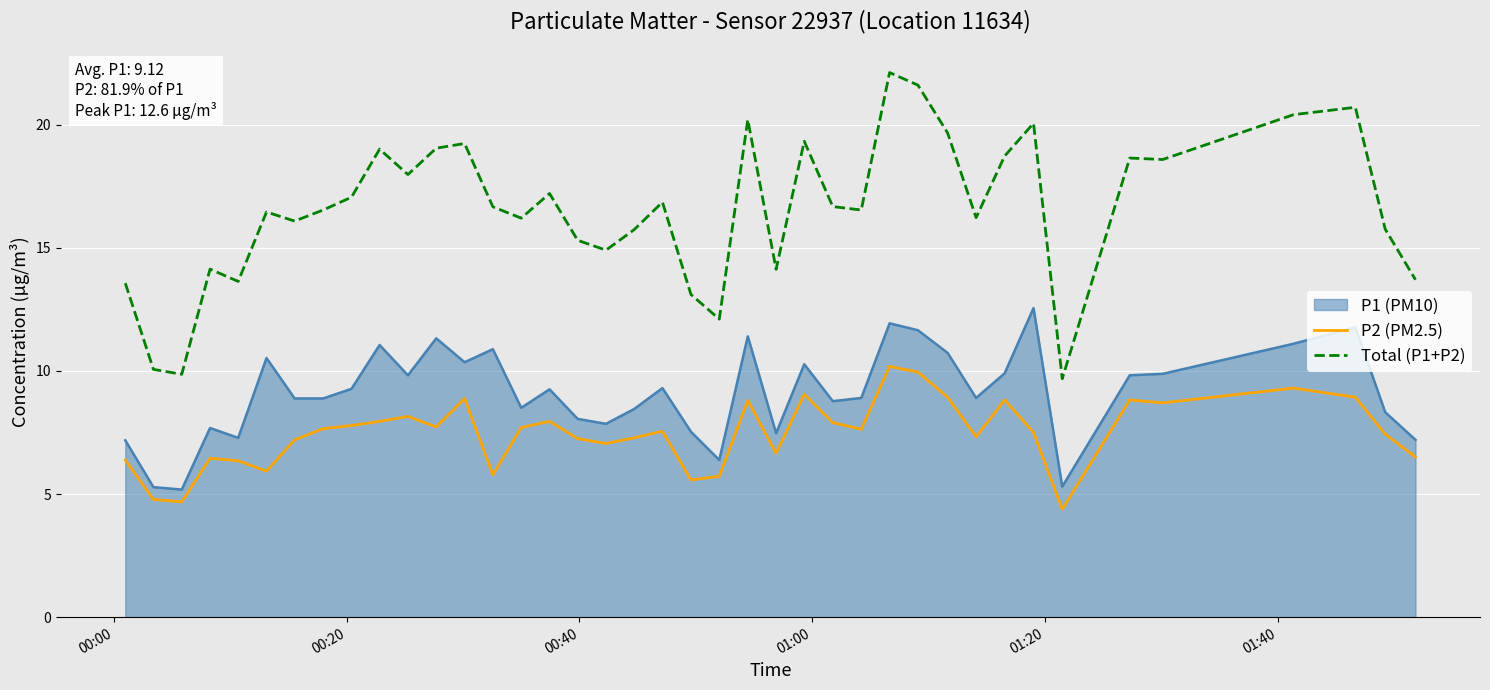

What is the highest value of the P2 (PM2.5) series?

10.2